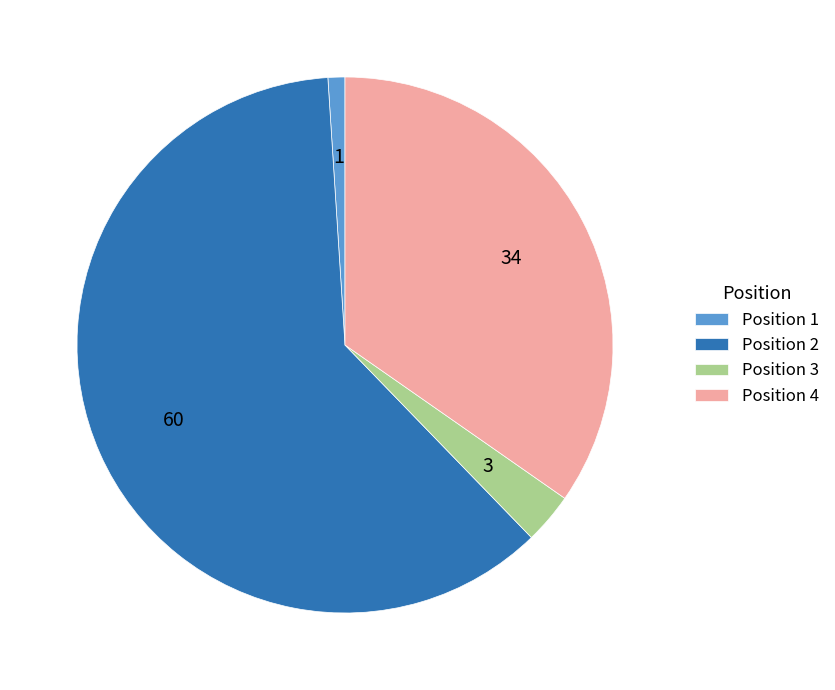

How many slices are in this pie chart?

4